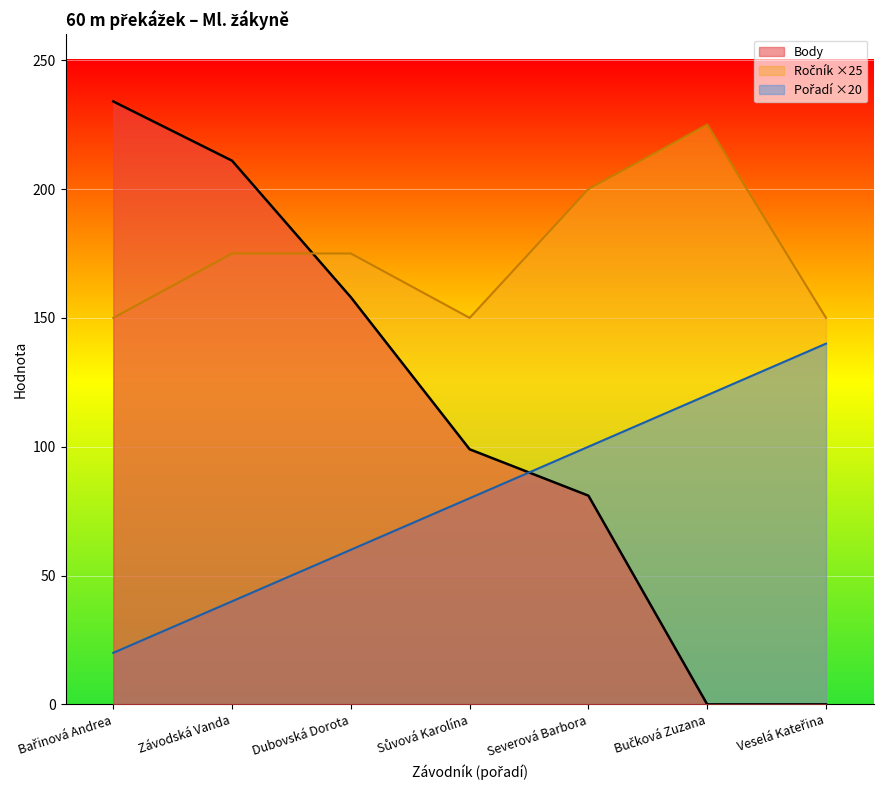

How many positive values does the Body series have?

5